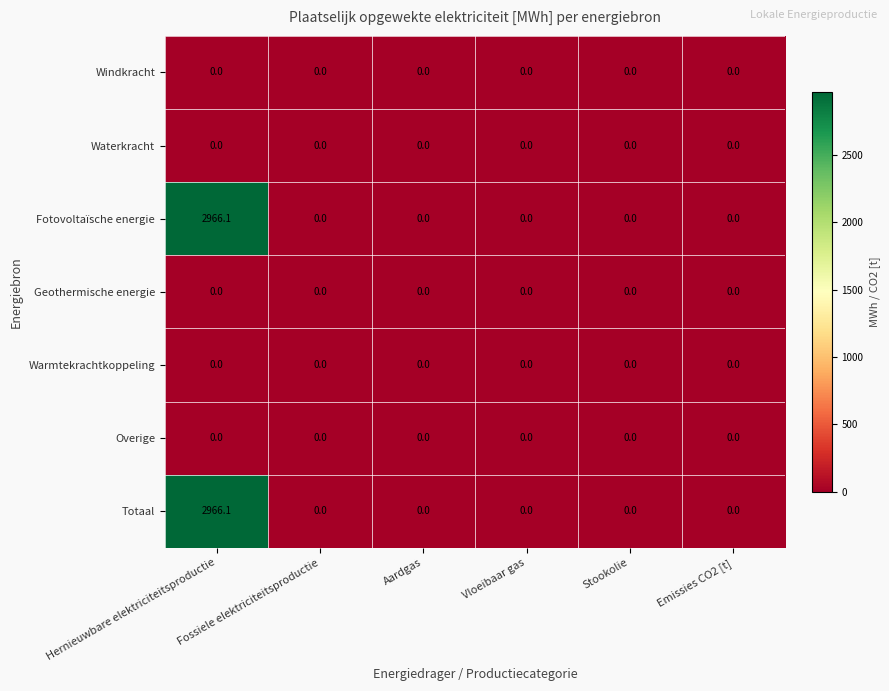

At which category is the sum across all series the highest?

Hernieuwbare elektriciteitsproductie